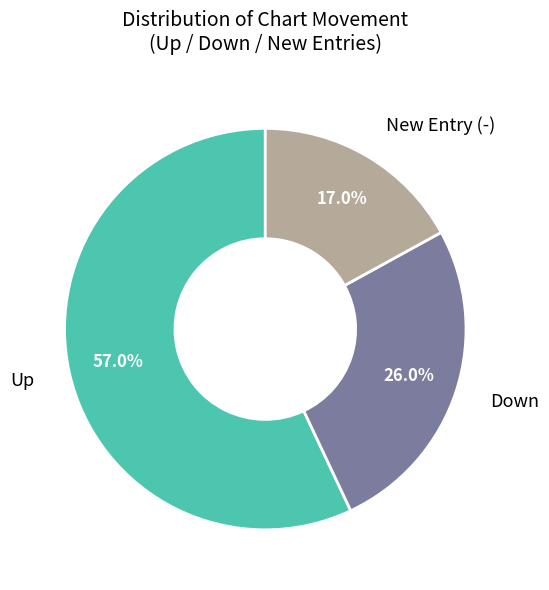

Does any single category account for the majority?

Yes